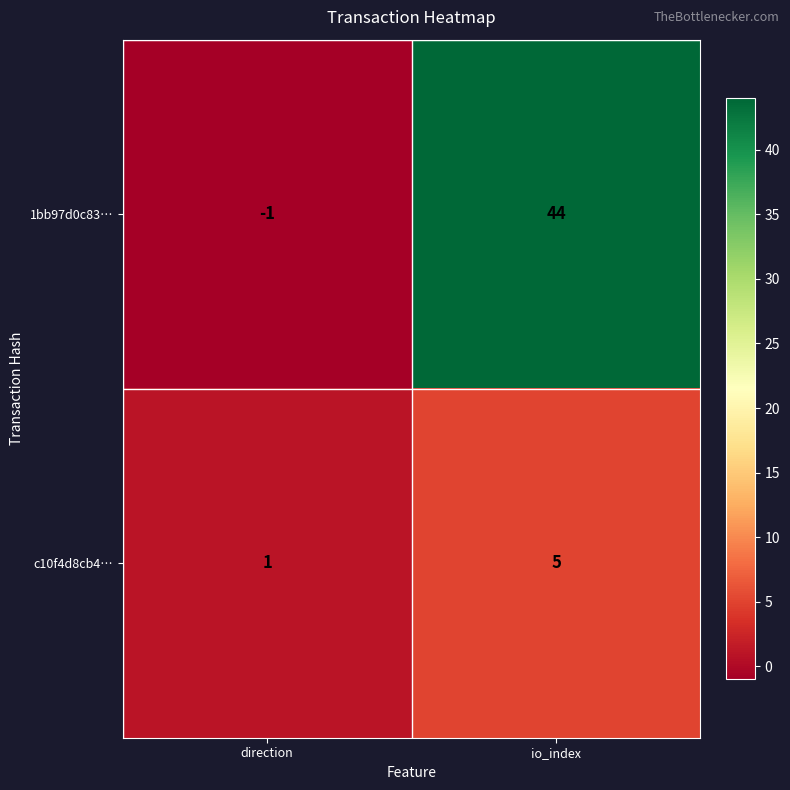

How many categories are shown in the chart?

2